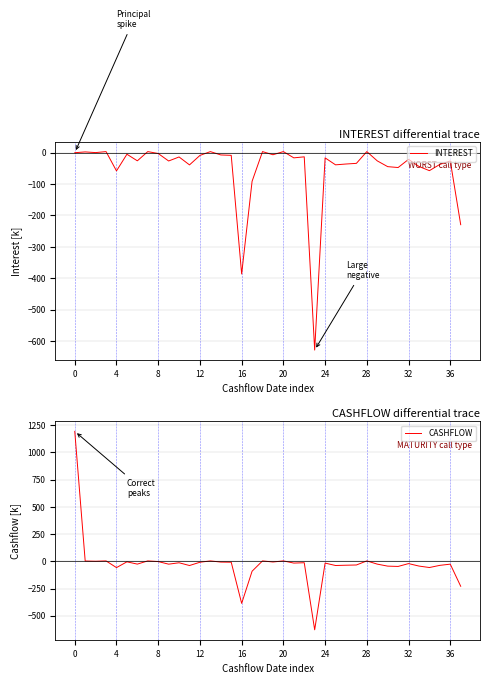

List the series in order of their overall mean, lowest first.

INTEREST, CASHFLOW